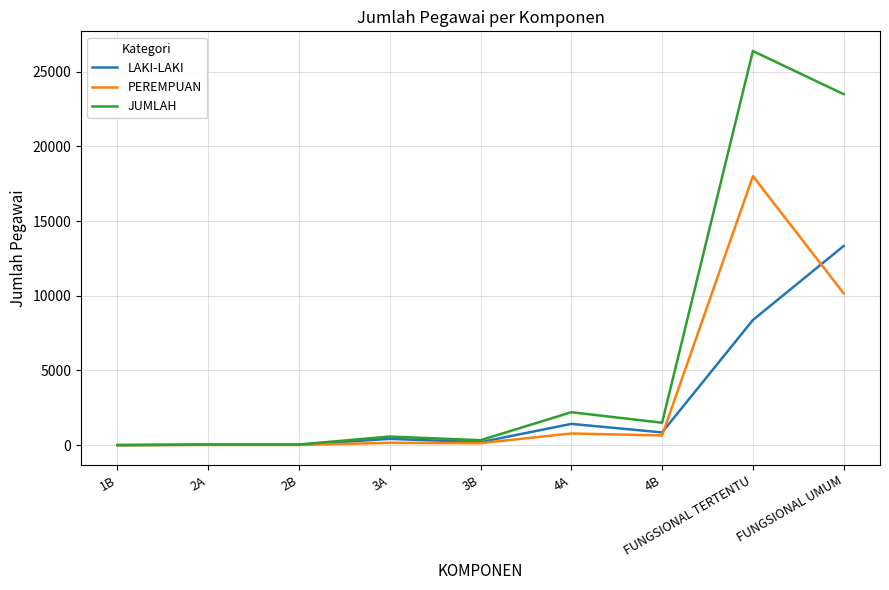

What is the spread (max minus min) of values at FUNGSIONAL UMUM?

13336